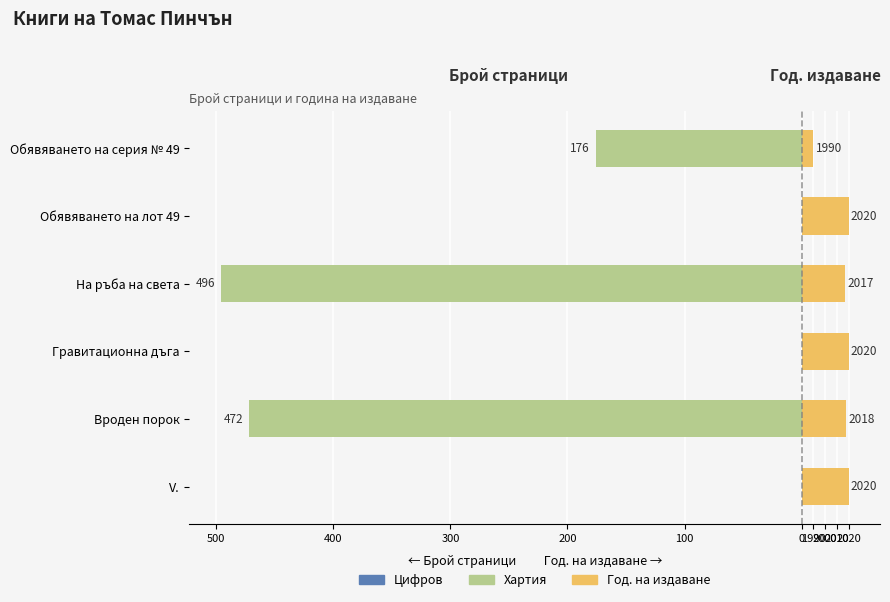

Between Вроден порок and Обявяването на серия № 49, which is larger?

Вроден порок